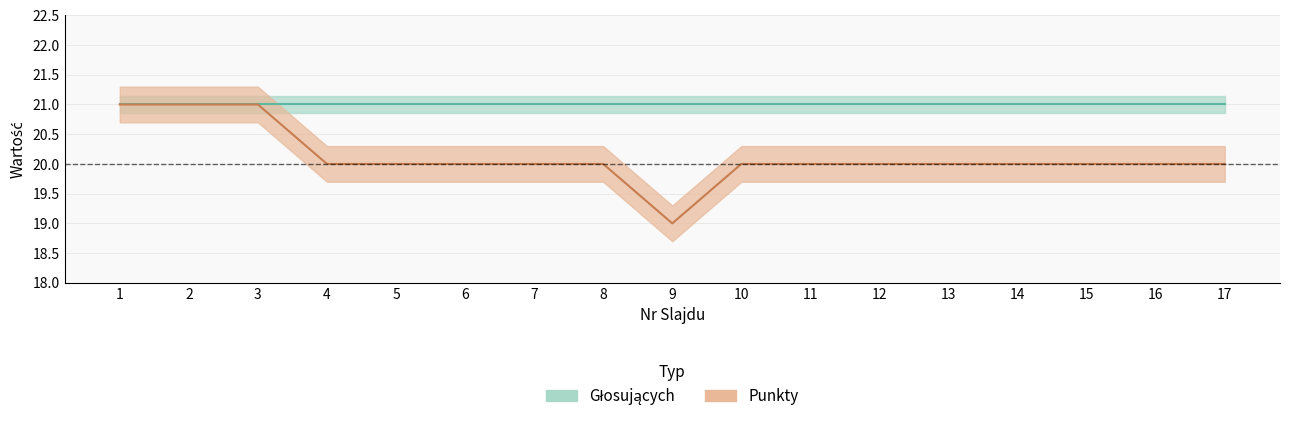

What is the value of the 12th point from the left?

20